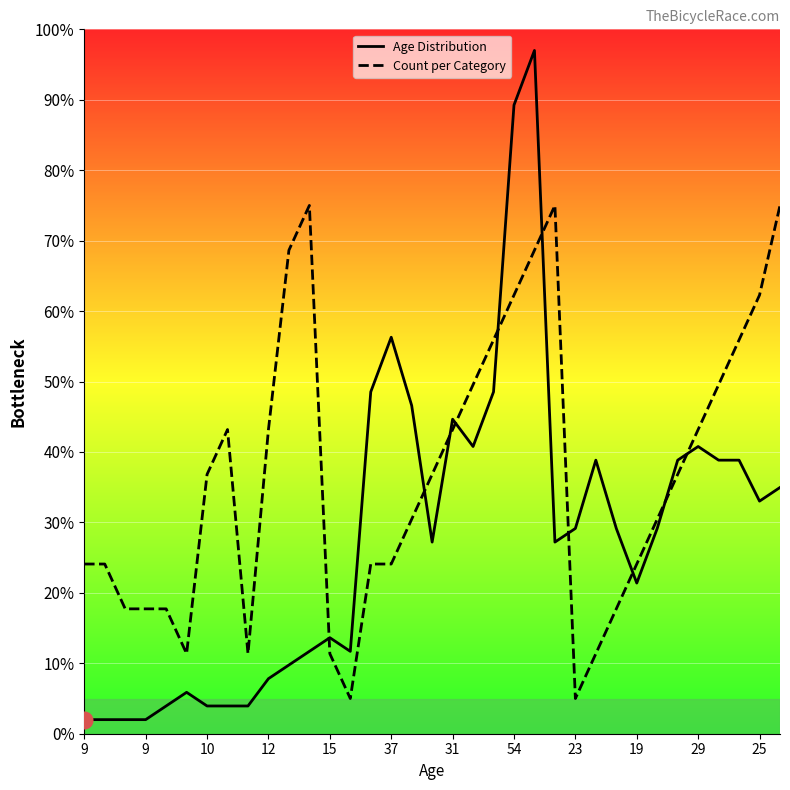

What is the label of the 6th point from the right?

29